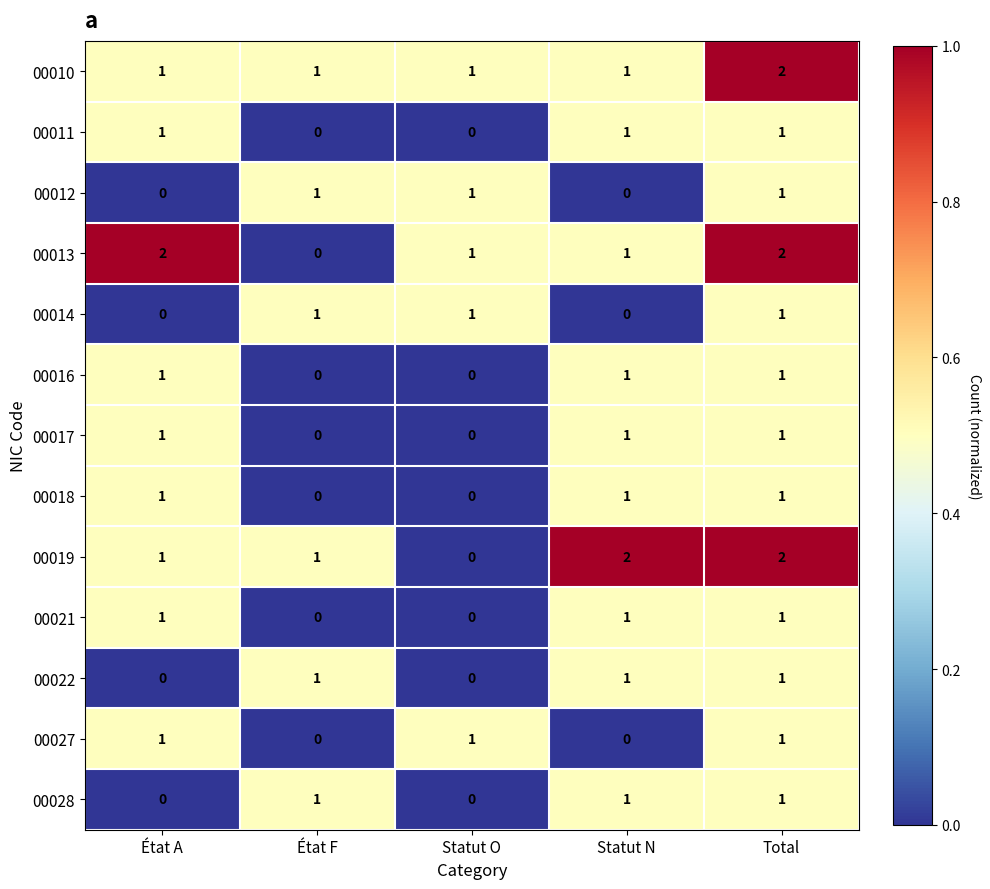

How many 00022 values are between 0 and 1?

5